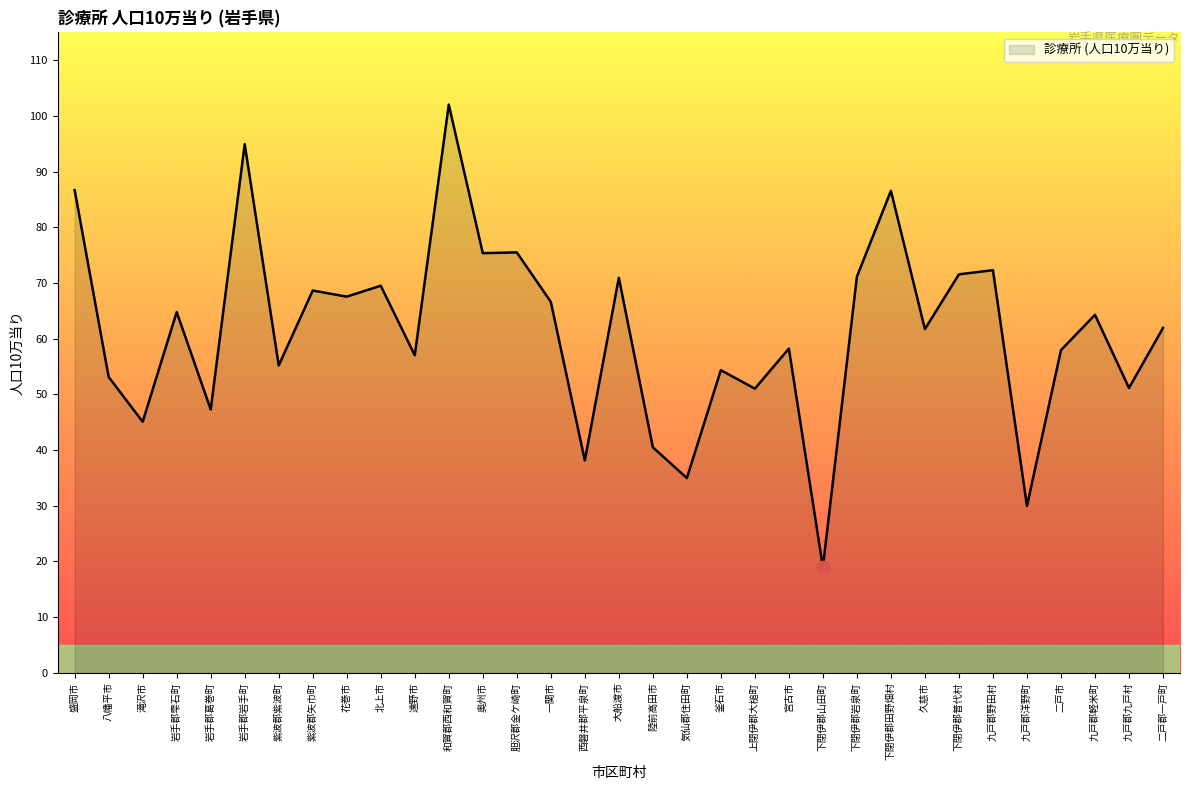

Which has a higher value, 上閉伊郡大槌町 or 紫波郡紫波町?

紫波郡紫波町